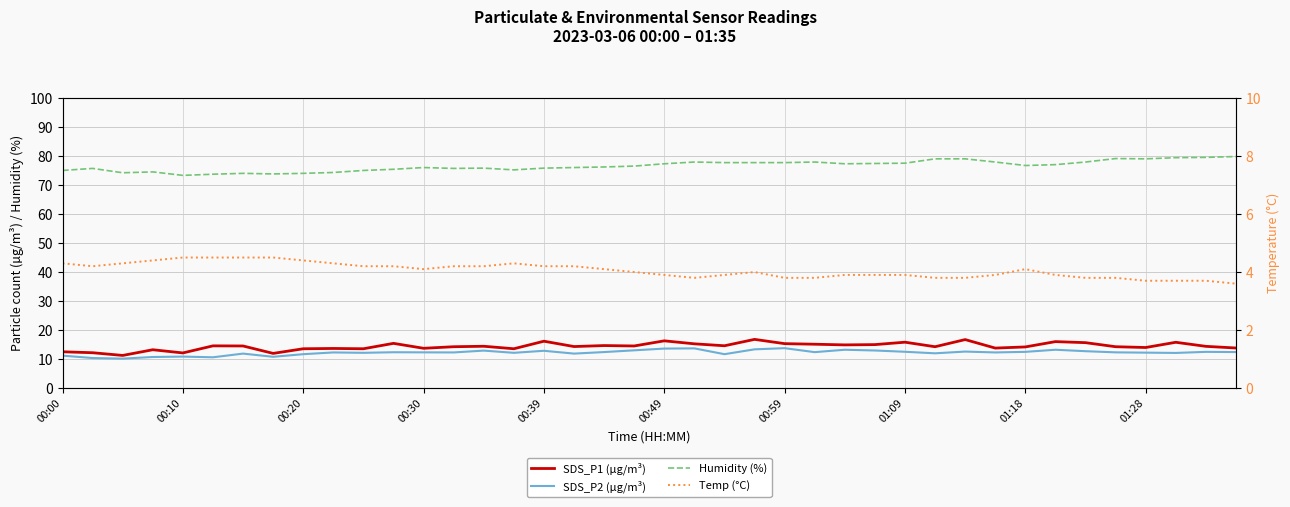

Reading left to right, transcribe all the data shown in this chart.

SDS_P1 (µg/m³): 12.5	12.2	11.3	13.2	12.1	14.6	14.5	12.0	13.6	13.7	13.6	15.4	13.7	14.3	14.4	13.6	16.2	14.3	14.7	14.5	16.3	15.3	14.6	16.8	15.3	15.1	14.9	15.0	15.8	14.3	16.7	13.8	14.2	16.0	15.7	14.3	14.0	15.8	14.4	13.8
SDS_P2 (µg/m³): 11.2	10.4	10.2	10.7	10.9	10.6	11.9	10.8	11.7	12.3	12.2	12.4	12.3	12.3	12.9	12.2	12.9	11.9	12.4	13.0	13.6	13.7	11.7	13.4	13.8	12.4	13.2	13.0	12.5	12.0	12.6	12.3	12.5	13.2	12.7	12.3	12.2	12.1	12.5	12.4
Humidity (%): 75.0	75.7	74.2	74.5	73.3	73.7	74.0	73.8	74.0	74.3	75.0	75.4	76.0	75.7	75.8	75.2	75.8	76.0	76.2	76.5	77.3	77.9	77.7	77.7	77.7	77.9	77.3	77.4	77.5	79.0	79.0	77.9	76.7	77.0	77.9	79.1	79.0	79.4	79.5	79.8
Temp (°C): 4.3	4.2	4.3	4.4	4.5	4.5	4.5	4.5	4.4	4.3	4.2	4.2	4.1	4.2	4.2	4.3	4.2	4.2	4.1	4.0	3.9	3.8	3.9	4.0	3.8	3.8	3.9	3.9	3.9	3.8	3.8	3.9	4.1	3.9	3.8	3.8	3.7	3.7	3.7	3.6